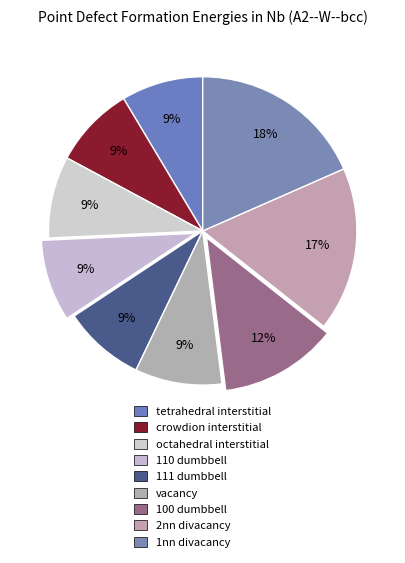

Count the number of slices in the pie.

9